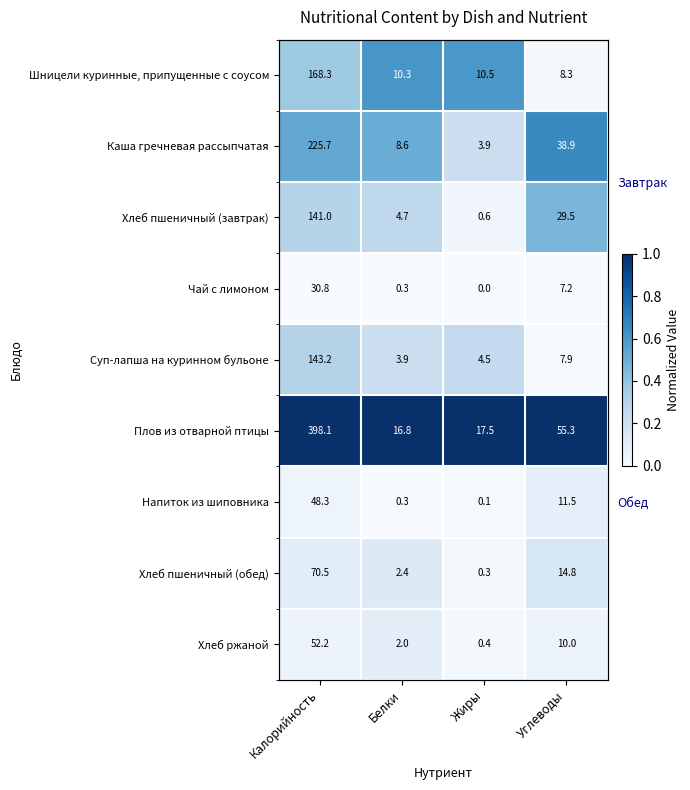

Rank the series at Жиры from lowest to highest value.

Чай с лимоном, Напиток из шиповника, Хлеб пшеничный (обед), Хлеб ржаной, Хлеб пшеничный (завтрак), Каша гречневая рассыпчатая, Суп-лапша на куринном бульоне, Шницели куринные, припущенные с соусом, Плов из отварной птицы